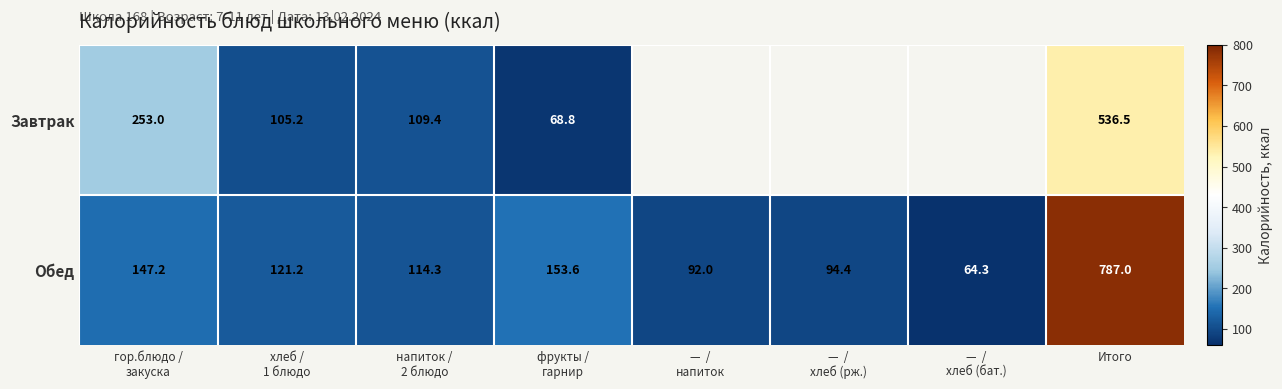

How many values in the Обед series exceed 121?

4